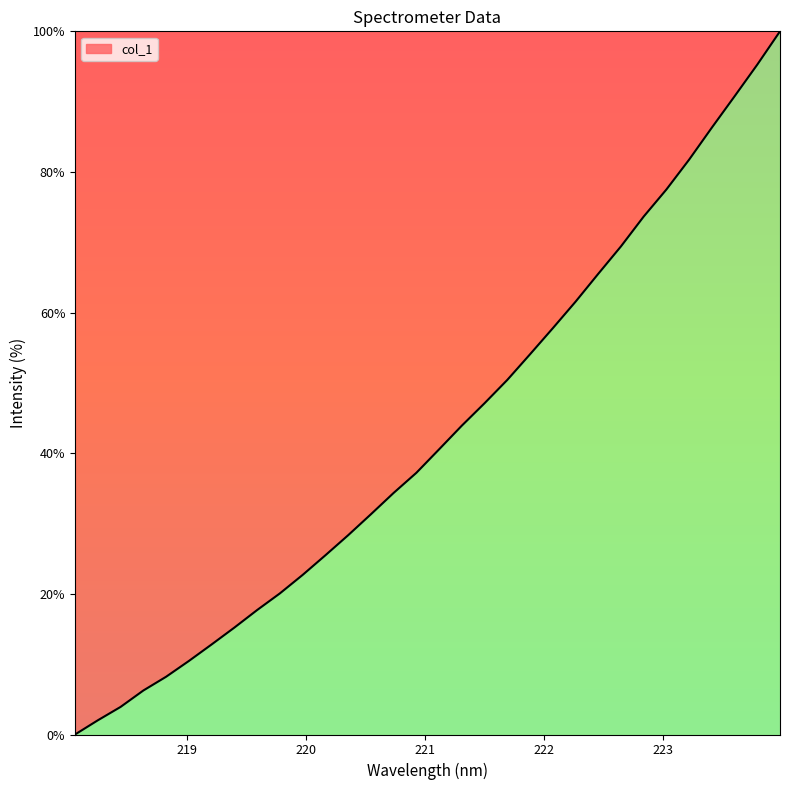

What is the maximum value shown in the chart?

100.0